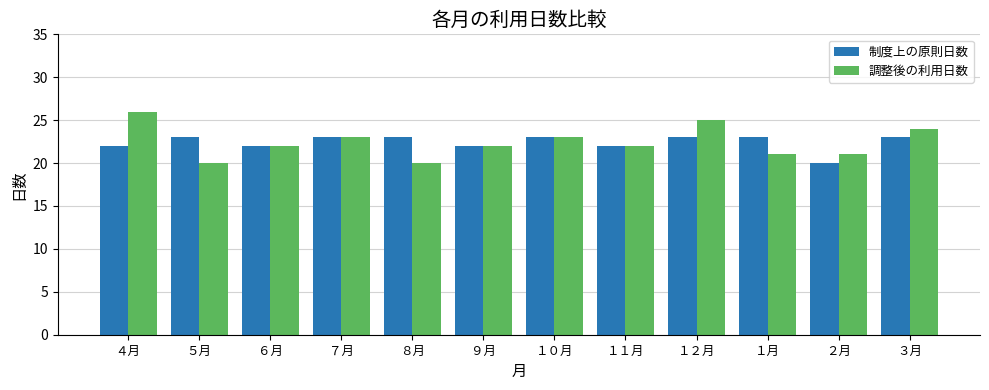

How many 調整後の利用日数 values are between 21 and 24?

8